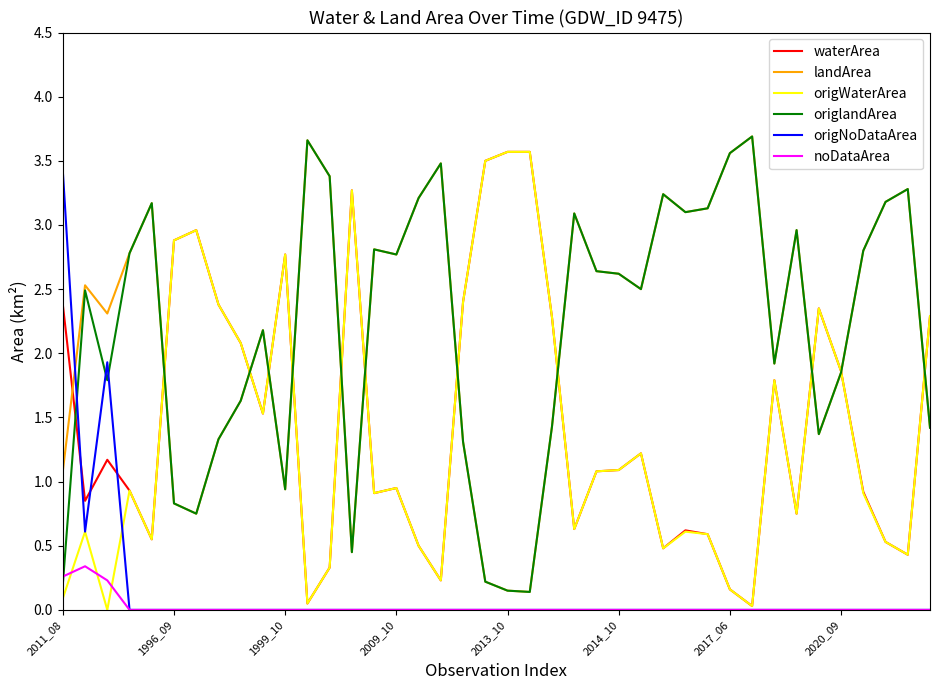

What is the highest value of the origNoDataArea series?

3.4